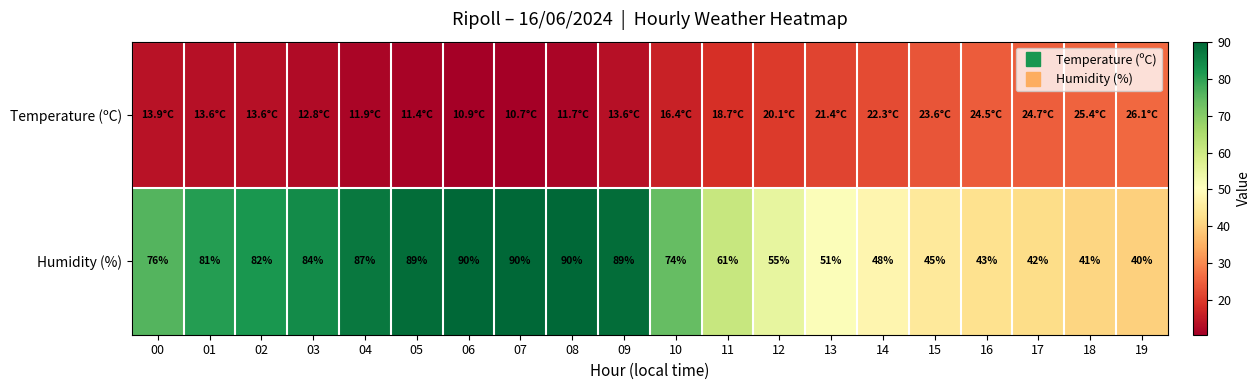

How many data points in Temperature (ºC) are less than 16?

10